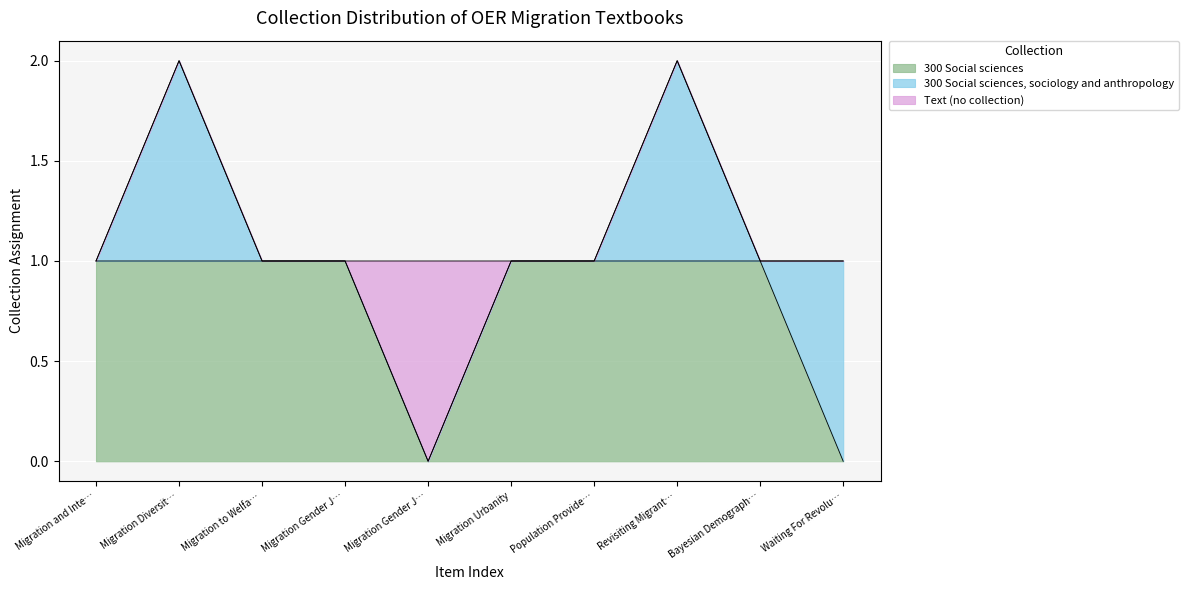

Where do 300 Social sciences and Text (no collection) first cross each other?

Migration Gender Justice 1 and Migration Gender Justice 2